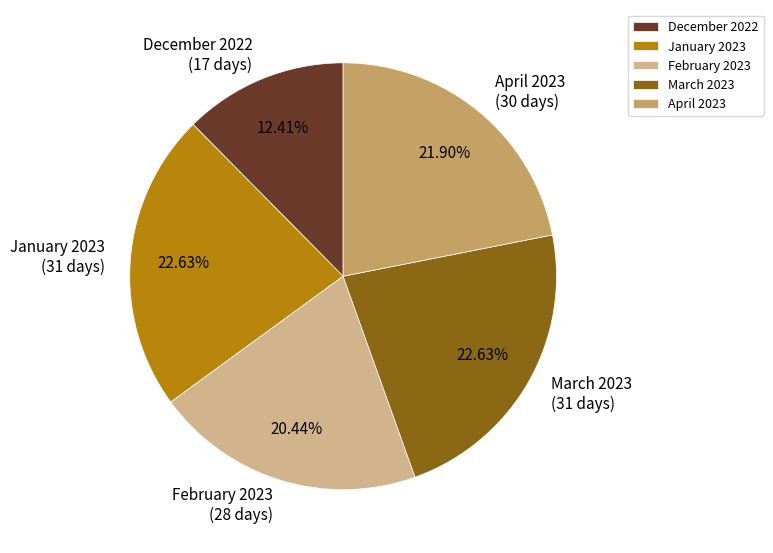

True or false: December 2022 accounts for 23% of the total.

False